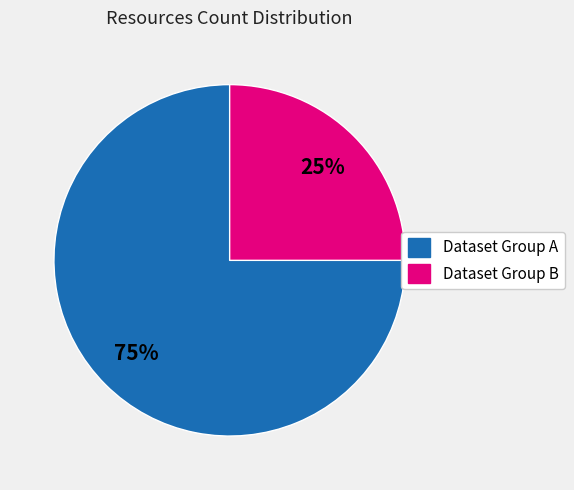

To the nearest percent, what is the average slice percentage?

50%